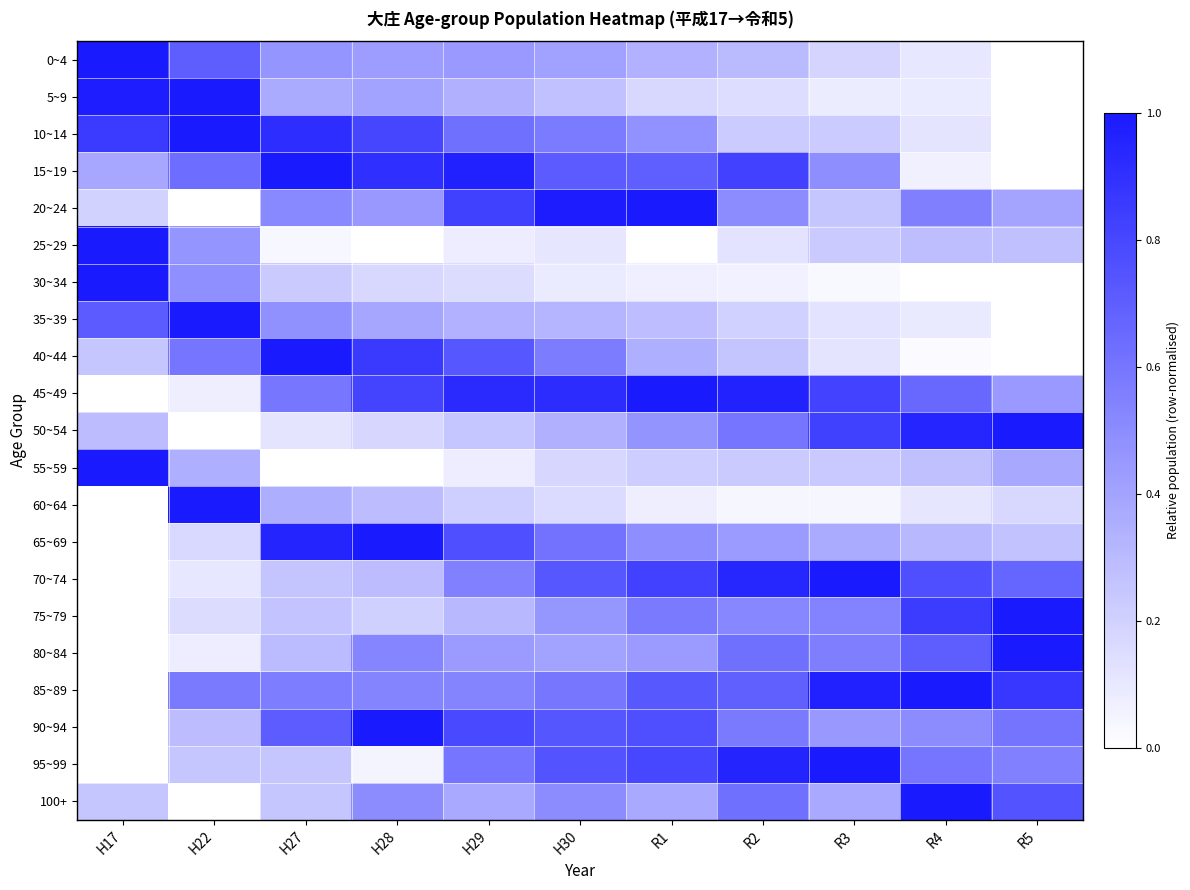

Reading left to right, transcribe all the data shown in this chart.

0~4: H17=1.0	H22=0.7	H27=0.5	H28=0.4	H29=0.4	H30=0.4	R1=0.3	R2=0.3	R3=0.2	R4=0.1	R5=0.0
5~9: H17=1.0	H22=1.0	H27=0.4	H28=0.4	H29=0.3	H30=0.3	R1=0.2	R2=0.1	R3=0.1	R4=0.1	R5=0.0
10~14: H17=0.9	H22=1.0	H27=0.9	H28=0.8	H29=0.6	H30=0.6	R1=0.5	R2=0.2	R3=0.2	R4=0.1	R5=0.0
15~19: H17=0.4	H22=0.6	H27=1.0	H28=0.9	H29=1.0	H30=0.7	R1=0.7	R2=0.8	R3=0.5	R4=0.1	R5=0.0
20~24: H17=0.2	H22=0.0	H27=0.5	H28=0.4	H29=0.8	H30=1.0	R1=1.0	R2=0.5	R3=0.2	R4=0.6	R5=0.4
25~29: H17=1.0	H22=0.5	H27=0.0	H28=0.0	H29=0.1	H30=0.1	R1=0.0	R2=0.1	R3=0.2	R4=0.3	R5=0.3
30~34: H17=1.0	H22=0.5	H27=0.2	H28=0.2	H29=0.1	H30=0.1	R1=0.1	R2=0.1	R3=0.0	R4=0.0	R5=0.0
35~39: H17=0.7	H22=1.0	H27=0.5	H28=0.4	H29=0.3	H30=0.3	R1=0.3	R2=0.2	R3=0.1	R4=0.1	R5=0.0
40~44: H17=0.2	H22=0.6	H27=1.0	H28=0.9	H29=0.7	H30=0.6	R1=0.3	R2=0.3	R3=0.1	R4=0.0	R5=0.0
45~49: H17=0.0	H22=0.1	H27=0.6	H28=0.8	H29=0.9	H30=0.9	R1=1.0	R2=1.0	R3=0.8	R4=0.7	R5=0.4
50~54: H17=0.3	H22=0.0	H27=0.1	H28=0.2	H29=0.3	H30=0.3	R1=0.5	R2=0.6	R3=0.8	R4=0.9	R5=1.0
55~59: H17=1.0	H22=0.4	H27=0.0	H28=0.0	H29=0.1	H30=0.2	R1=0.2	R2=0.2	R3=0.2	R4=0.3	R5=0.4
60~64: H17=0.0	H22=1.0	H27=0.4	H28=0.3	H29=0.2	H30=0.2	R1=0.1	R2=0.0	R3=0.0	R4=0.1	R5=0.2
65~69: H17=0.0	H22=0.2	H27=1.0	H28=1.0	H29=0.8	H30=0.6	R1=0.5	R2=0.4	R3=0.4	R4=0.3	R5=0.3
70~74: H17=0.0	H22=0.1	H27=0.3	H28=0.3	H29=0.5	H30=0.7	R1=0.8	R2=0.9	R3=1.0	R4=0.8	R5=0.7
75~79: H17=0.0	H22=0.1	H27=0.3	H28=0.2	H29=0.3	H30=0.5	R1=0.6	R2=0.5	R3=0.5	R4=0.9	R5=1.0
80~84: H17=0.0	H22=0.1	H27=0.3	H28=0.5	H29=0.4	H30=0.4	R1=0.4	R2=0.6	R3=0.6	R4=0.7	R5=1.0
85~89: H17=0.0	H22=0.6	H27=0.6	H28=0.5	H29=0.5	H30=0.6	R1=0.7	R2=0.7	R3=1.0	R4=1.0	R5=0.9
90~94: H17=0.0	H22=0.3	H27=0.7	H28=1.0	H29=0.8	H30=0.7	R1=0.8	R2=0.6	R3=0.4	R4=0.5	R5=0.6
95~99: H17=0.0	H22=0.2	H27=0.2	H28=0.0	H29=0.6	H30=0.7	R1=0.8	R2=0.9	R3=1.0	R4=0.6	R5=0.5
100+: H17=0.2	H22=0.0	H27=0.2	H28=0.5	H29=0.4	H30=0.5	R1=0.4	R2=0.6	R3=0.4	R4=1.0	R5=0.7